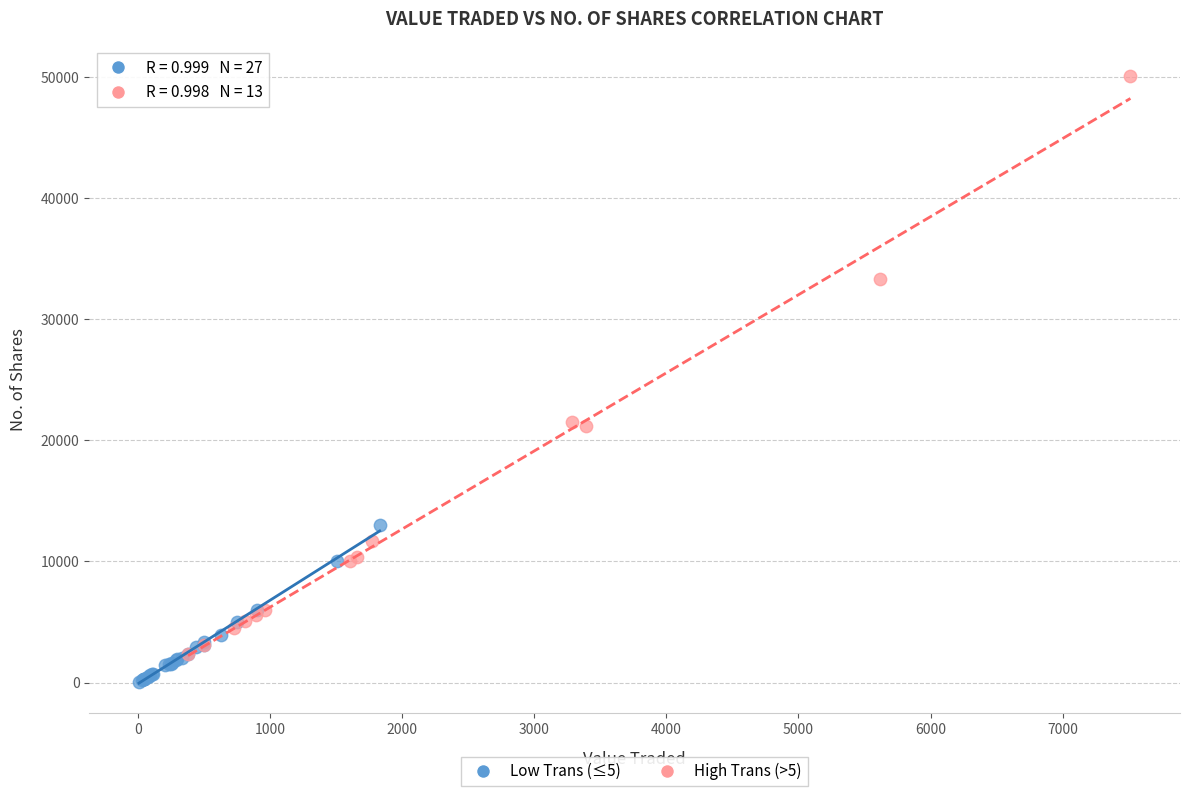

Which series has the largest Y range (max minus min)?

High Trans (>5)